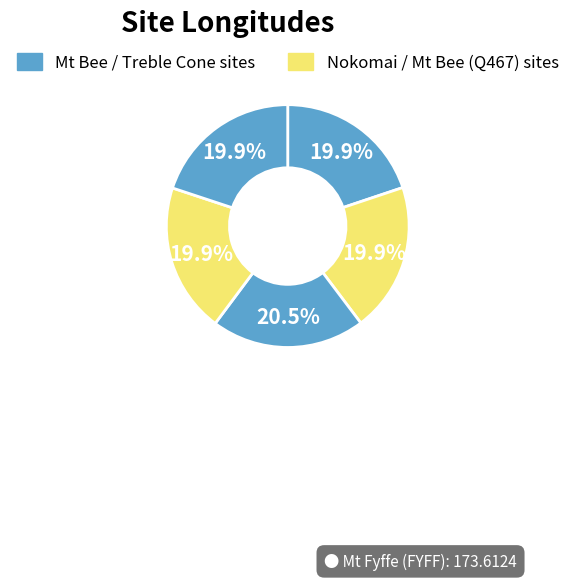

Rank the categories by value from highest to lowest.

Mt Fyffe (FYFF), Treble Cone ski area (TREB), Nokomai EA (NOK), Mt Bee (177B), Mt Bee (Q467)